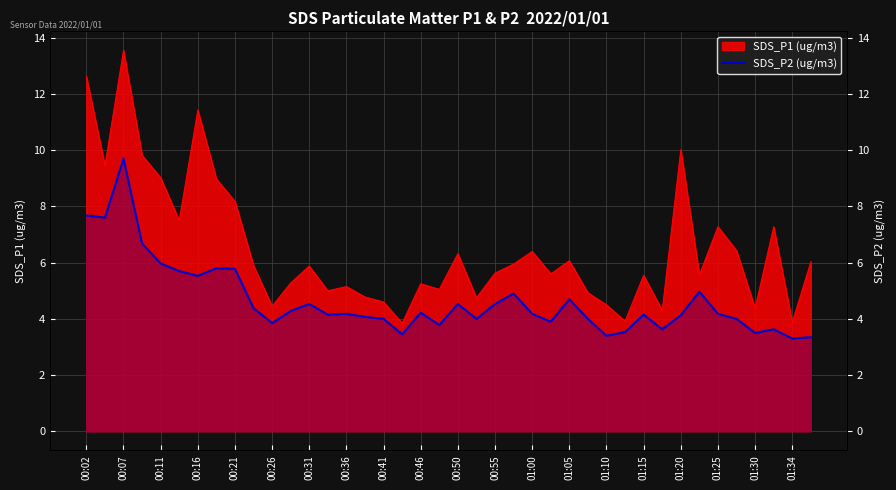

True or false: the data has more than 0 interior local peaks.

True